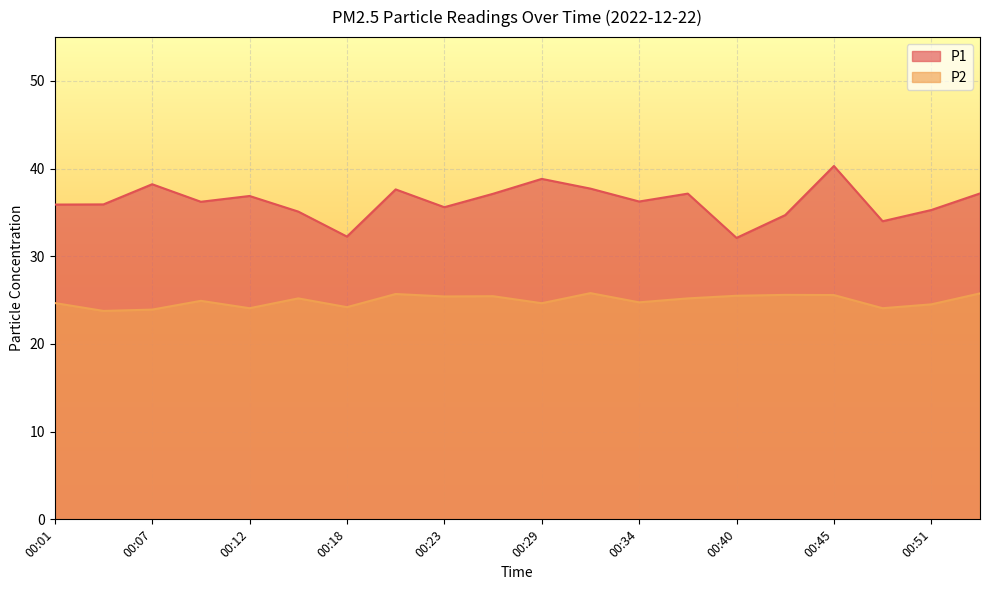

What is the value of the P1 point at the 3rd from the left?

38.2